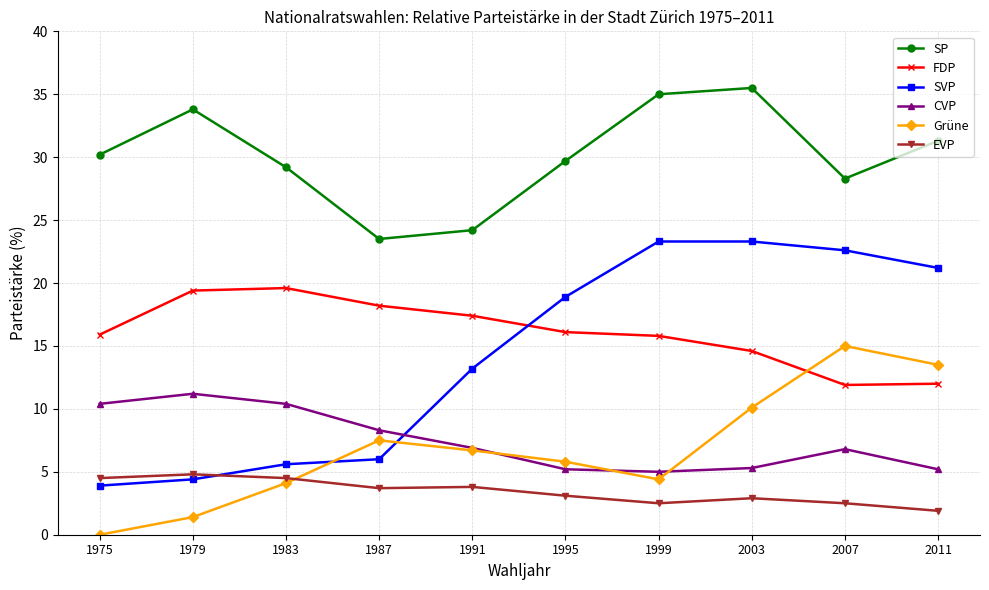

How many values in the Grüne series are below 6?

5